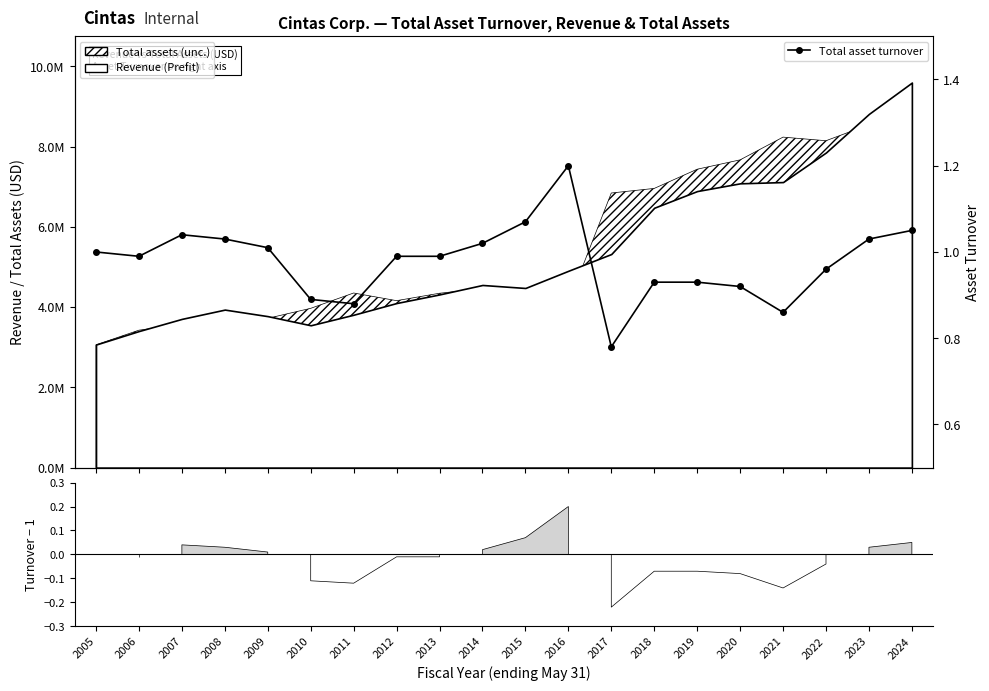

What is the smallest value displayed?

0.8